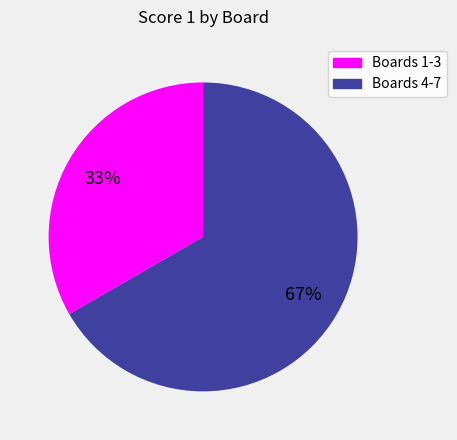

To the nearest percent, what is the average slice percentage?

50%